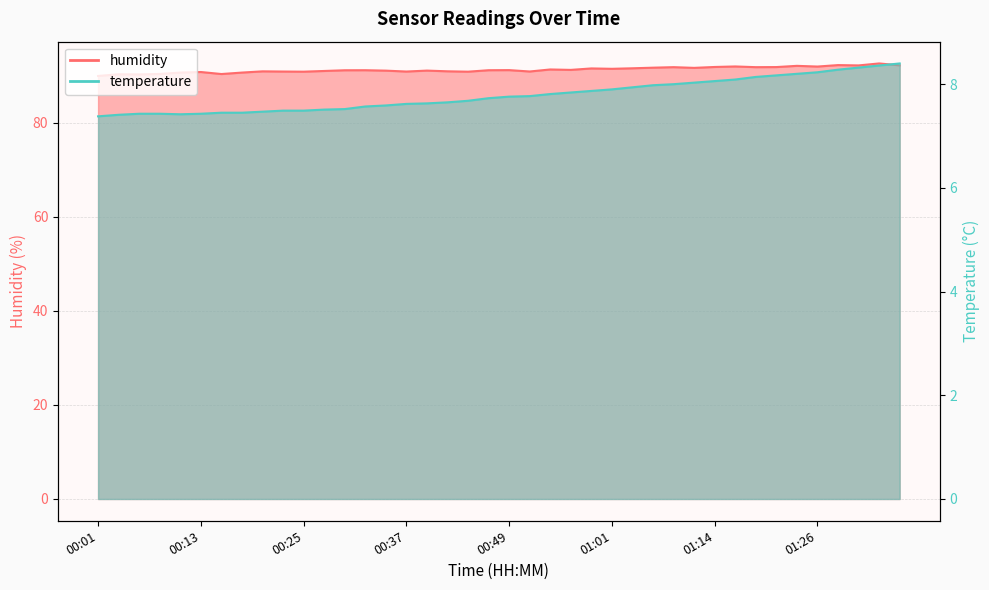

What is the label of the 17th point from the left?

00:40